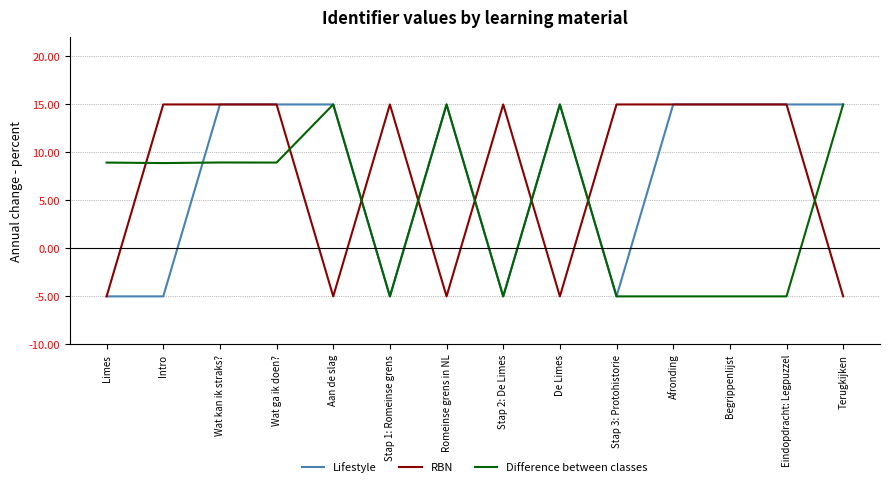

True or false: Difference between classes has a value of -5.0 at Stap 1: Romeinse grens.

True